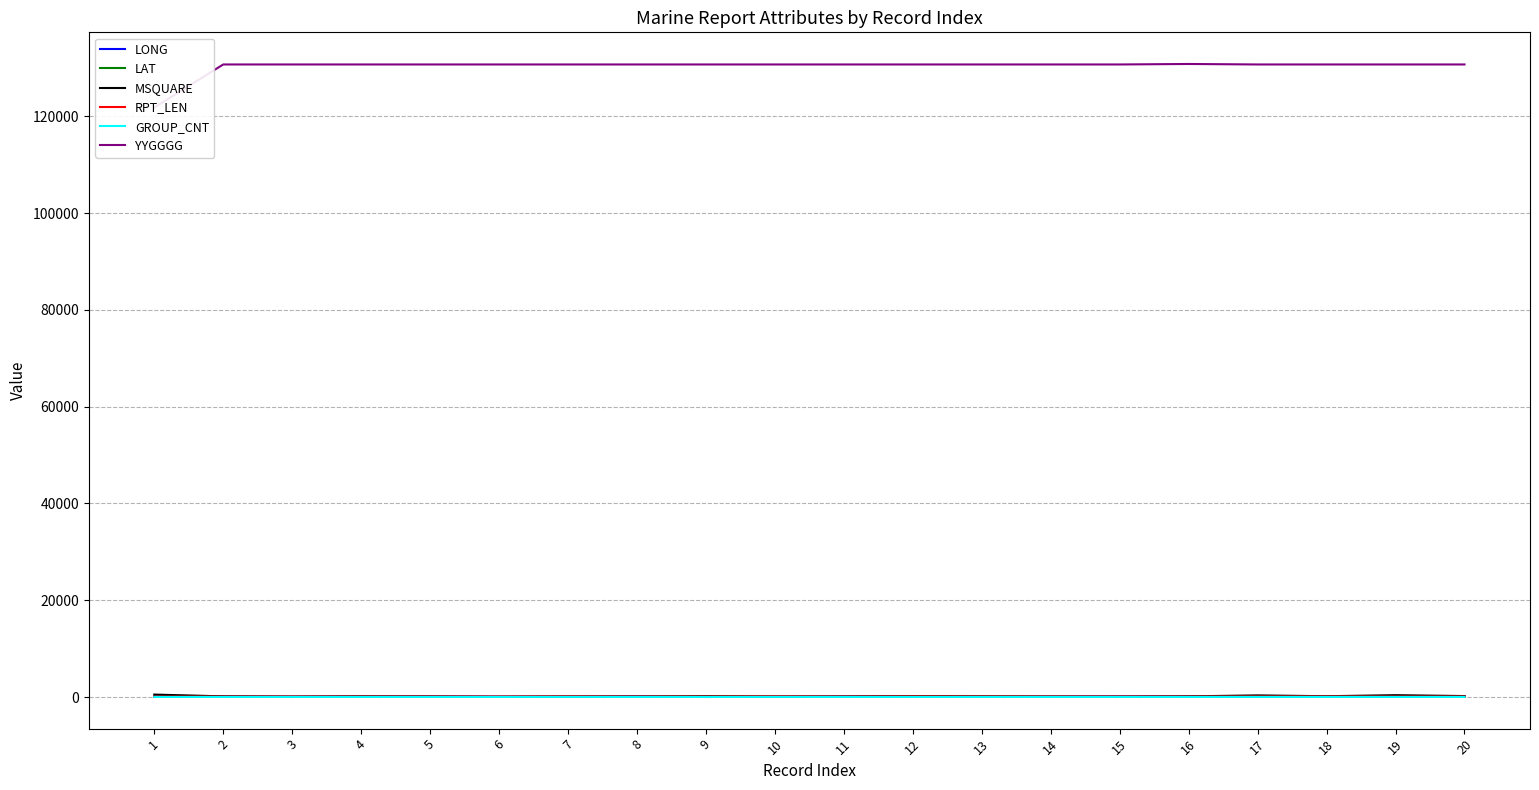

What is the value of the LONG point at the 5th from the left?

132.3